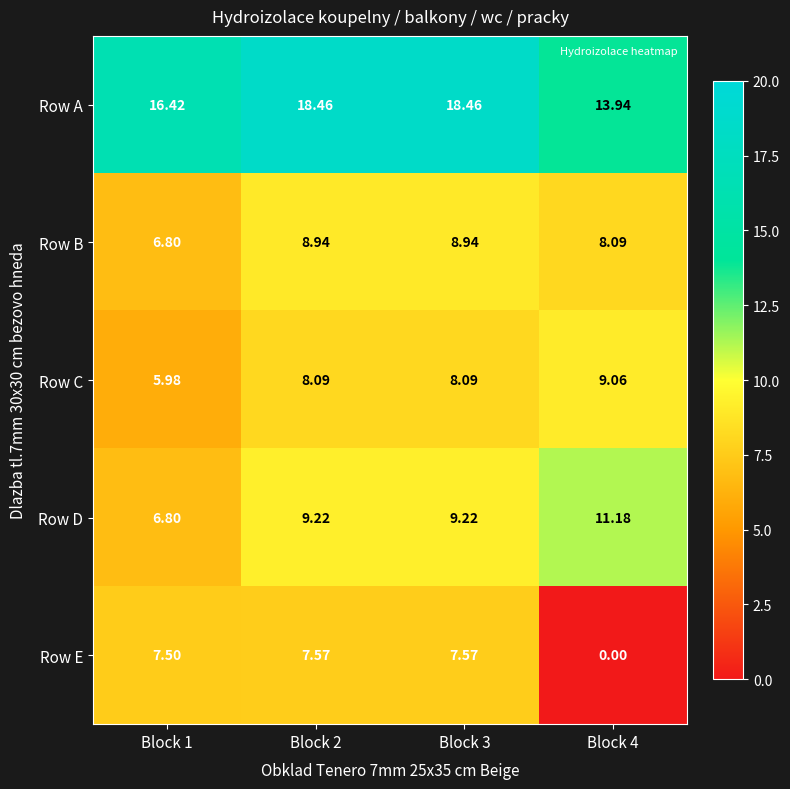

Between Block 1 and Block 3, which series saw the biggest shift?

Row D